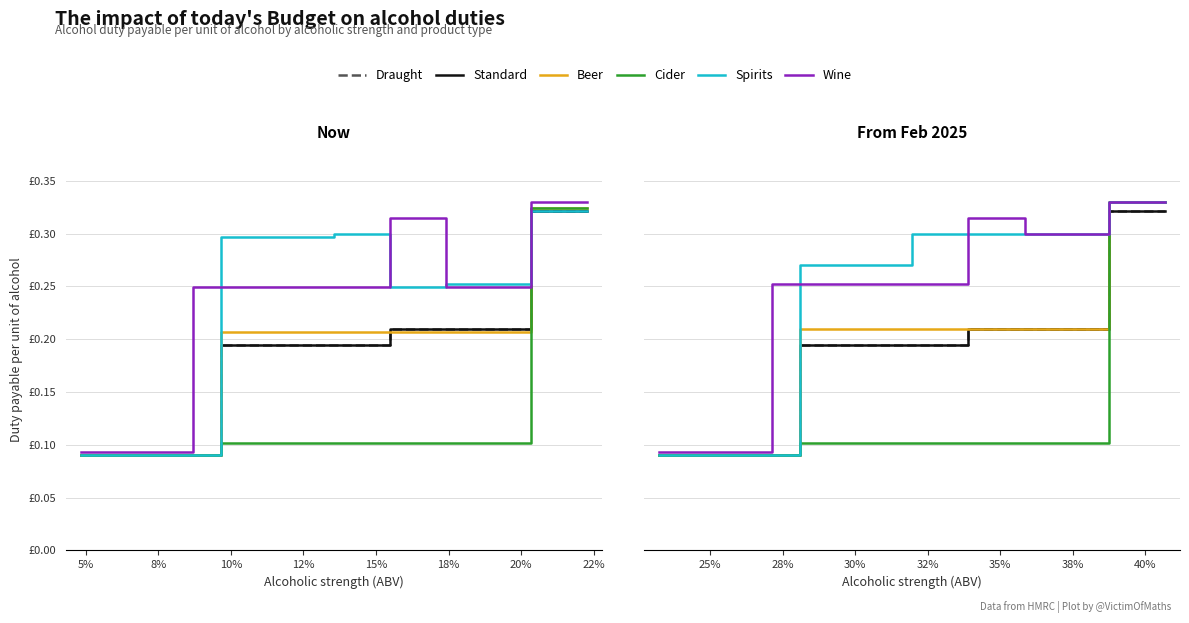

Reading right to left, extract all data points from this chart.

Draught: 0.3	0.3	0.3	0.2	0.2	0.2	0.2	0.2	0.2	0.2	0.2	0.2	0.2	0.2	0.1	0.1	0.1	0.1	0.1
Standard: 0.3	0.3	0.3	0.2	0.2	0.2	0.2	0.2	0.2	0.2	0.2	0.2	0.2	0.2	0.1	0.1	0.1	0.1	0.1
Beer: 0.3	0.3	0.3	0.2	0.2	0.2	0.2	0.2	0.2	0.2	0.2	0.2	0.2	0.2	0.1	0.1	0.1	0.1	0.1
Cider: 0.3	0.3	0.3	0.1	0.1	0.1	0.1	0.1	0.1	0.1	0.1	0.1	0.1	0.1	0.1	0.1	0.1	0.1	0.1
Spirits: 0.3	0.3	0.3	0.3	0.3	0.3	0.3	0.3	0.3	0.3	0.3	0.3	0.3	0.3	0.1	0.1	0.1	0.1	0.1
Wine: 0.3	0.3	0.3	0.3	0.3	0.3	0.3	0.3	0.3	0.3	0.3	0.3	0.3	0.3	0.3	0.1	0.1	0.1	0.1